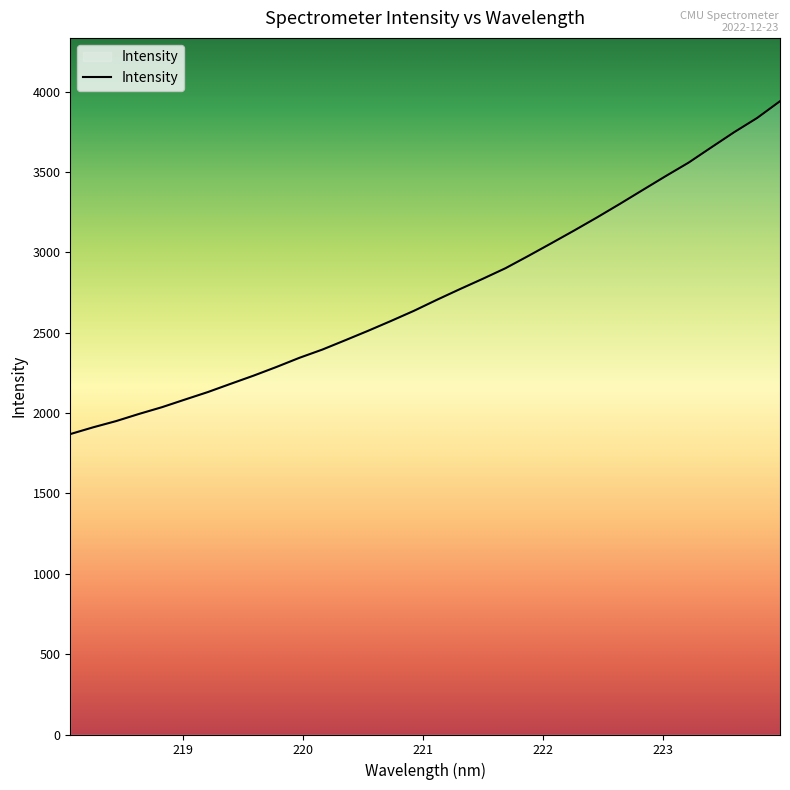

How many values are below 2705?

16